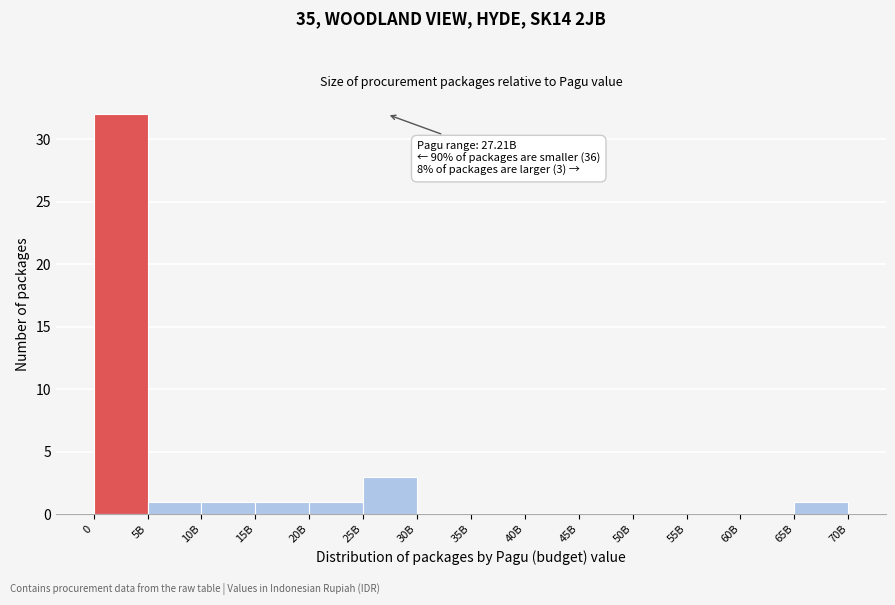

Reading right to left, transcribe all the data shown in this chart.

65B=1	60B=0	55B=0	50B=0	45B=0	40B=0	35B=0	30B=0	25B=3	20B=1	15B=1	10B=1	5B=1	0=32